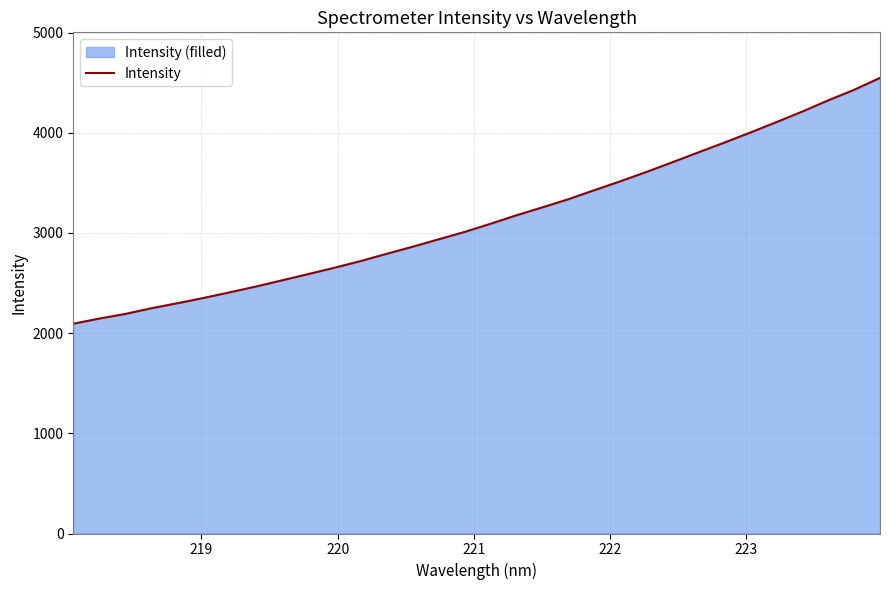

Reading left to right, list all the values displayed in this chart.

2093.7	2145.4	2191.8	2248.5	2298.5	2351.2	2407.0	2464.4	2525.9	2588.2	2650.8	2717.0	2789.3	2860.3	2934.2	3008.1	3089.6	3174.5	3254.1	3335.2	3425.5	3514.6	3607.3	3704.3	3802.7	3900.7	4000.8	4104.6	4210.2	4322.7	4428.2	4547.6